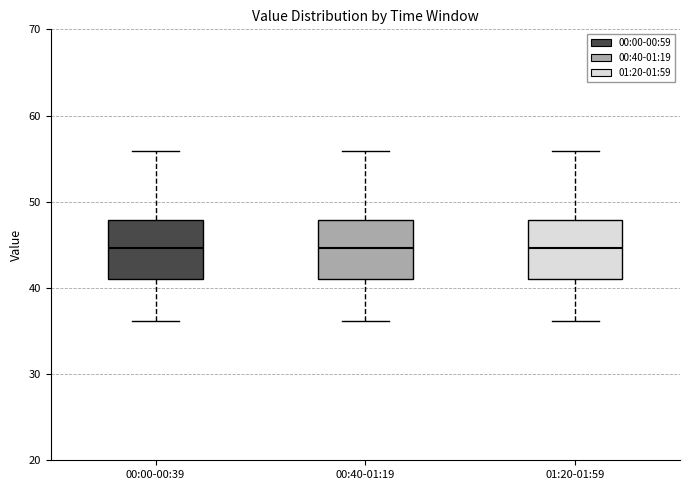

Where does the lower whisker of the box for 00:00-00:39 end on the y-axis? The values are not printed on the chart, so give them approximately, as read against the axis.

36